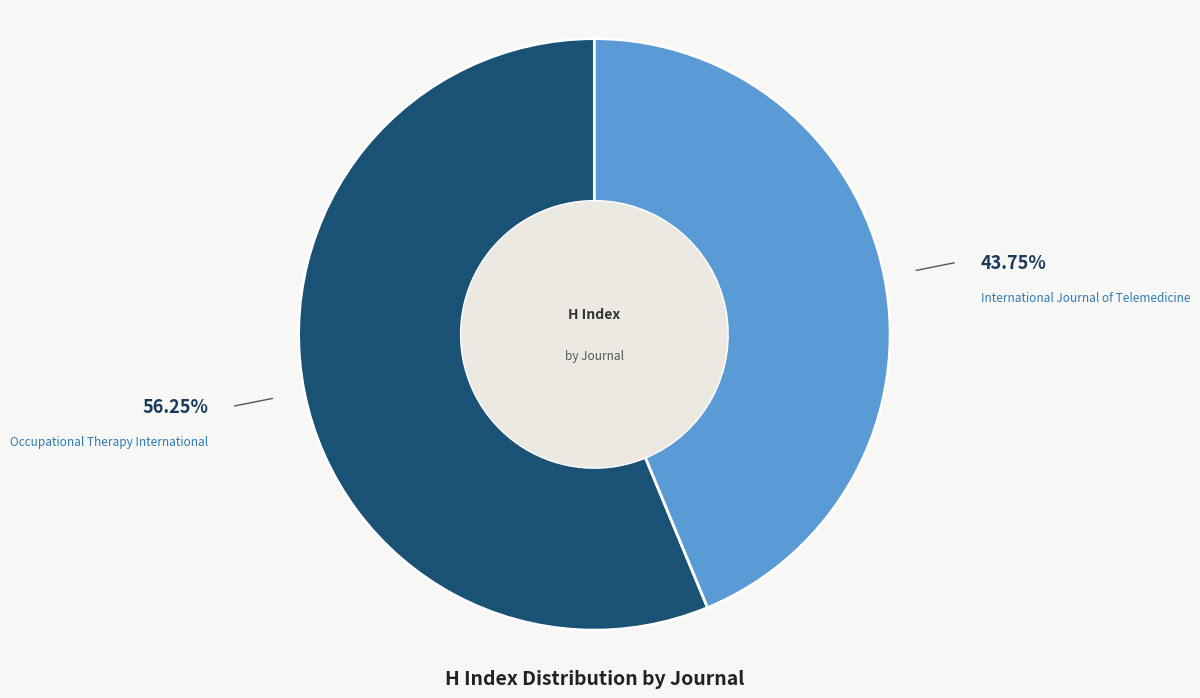

Is there any slice that represents more than half of the pie?

Yes